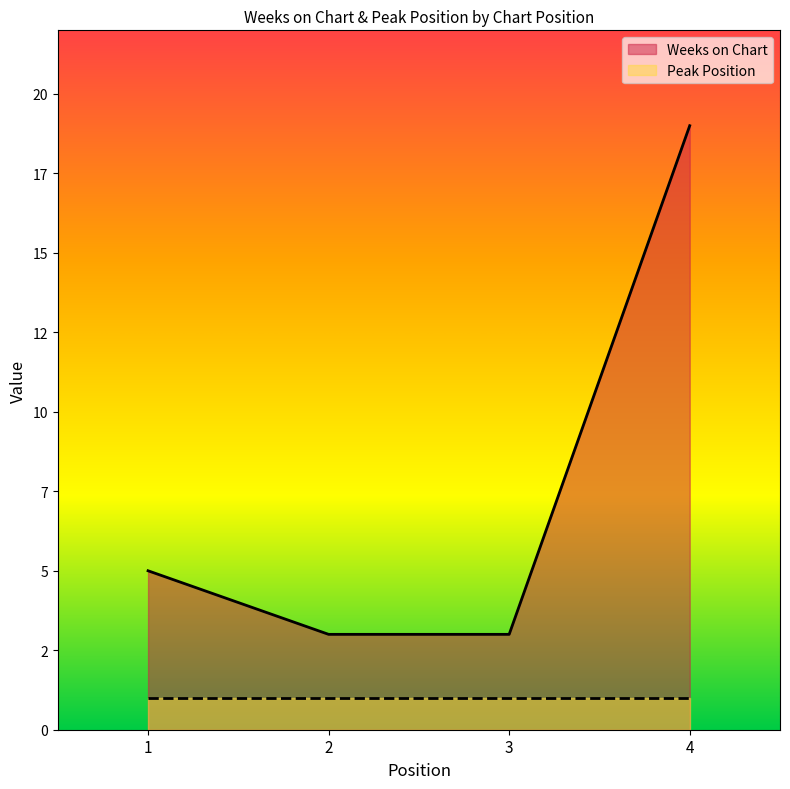

What is the maximum value shown in the chart?

19